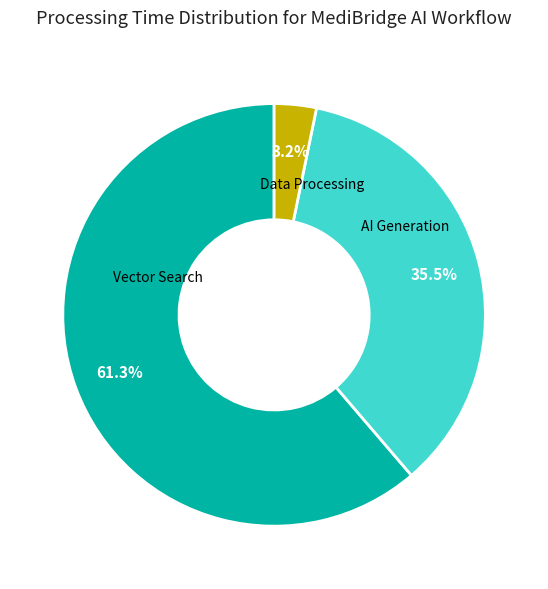

Does any single category account for the majority?

Yes